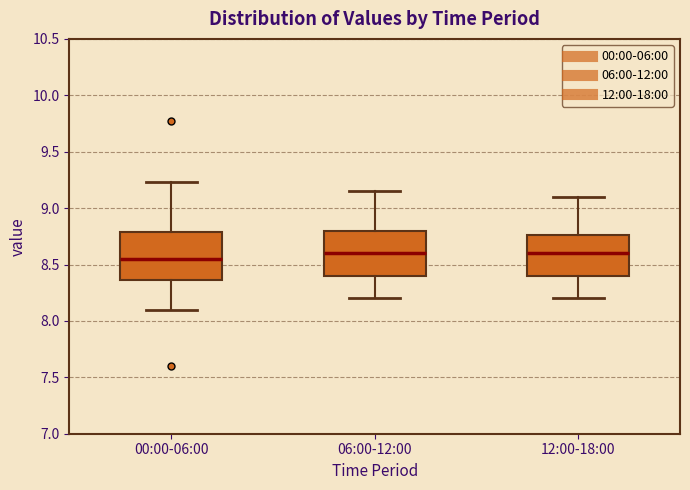

Where does the lower whisker of the box for 12:00-18:00 end on the y-axis? The values are not printed on the chart, so give them approximately, as read against the axis.

8.20